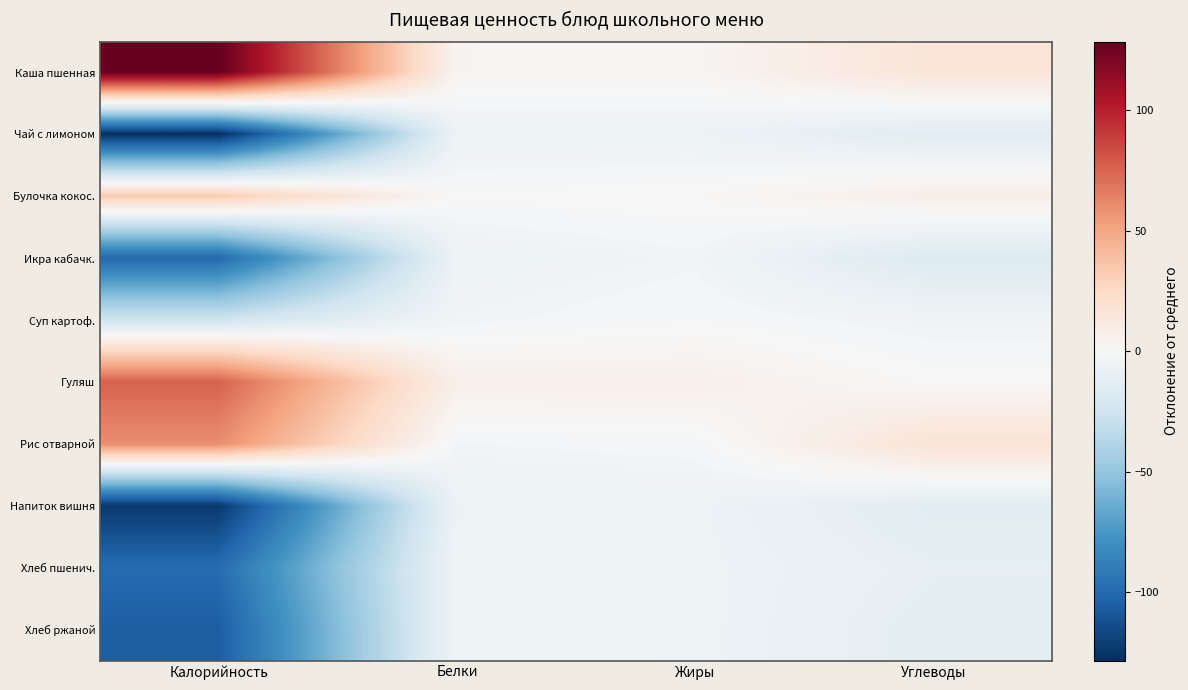

Which series has the largest total across all categories?

Каша пшенная